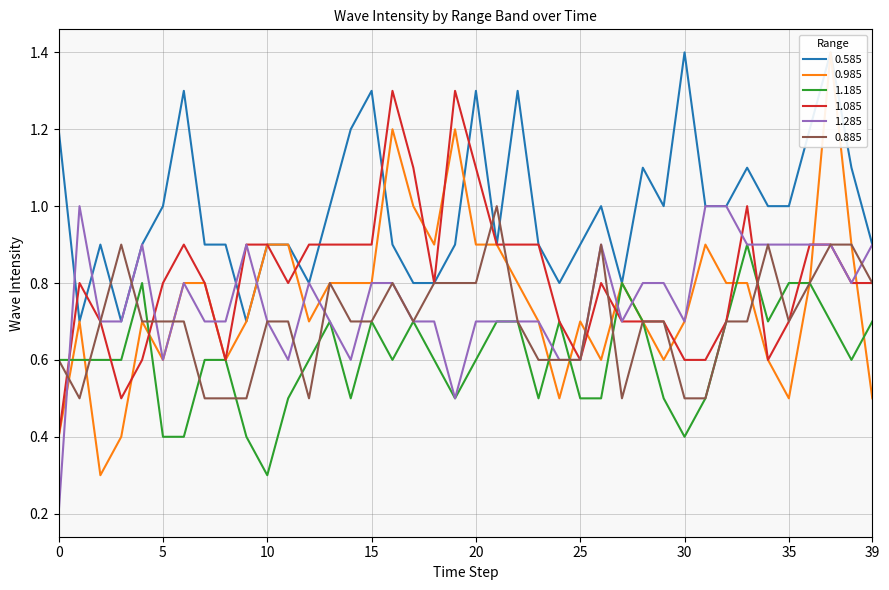

The 1.085 series shows 0.8 at 5. True or false?

True